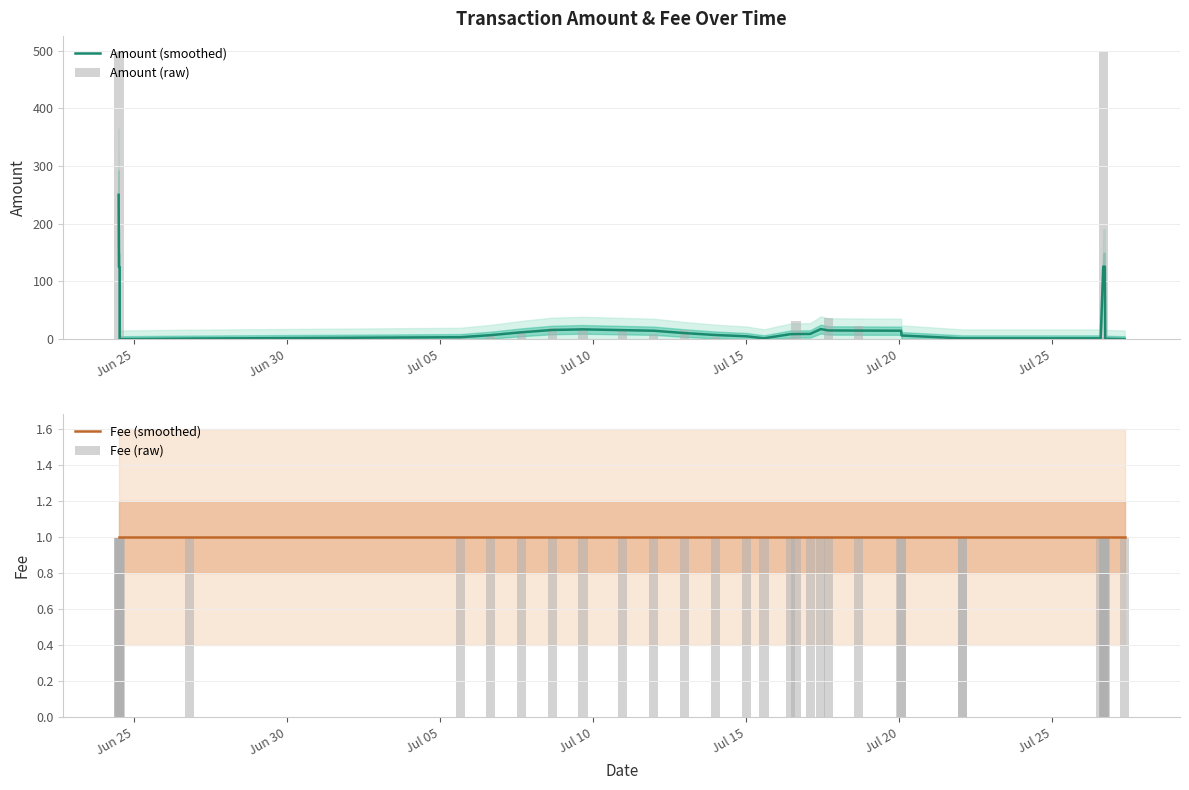

At which label is Fee (smoothed) closest to 1?

Jun 25